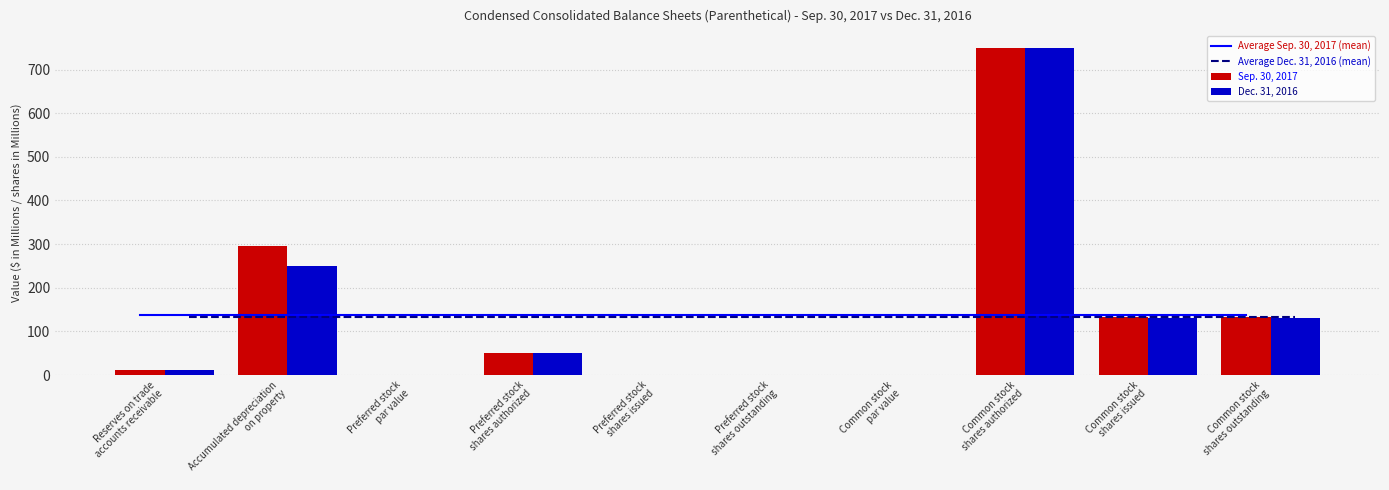

Reading left to right, transcribe all the data shown in this chart.

Average Sep. 30, 2017 (mean): 137.1	137.1	137.1	137.1	137.1	137.1	137.1	137.1	137.1	137.1
Average Dec. 31, 2016 (mean): 132.3	132.3	132.3	132.3	132.3	132.3	132.3	132.3	132.3	132.3
Sep. 30, 2017: 11.8	295.1	0.0	50.0	0.0	0.0	0.0	750.0	131.9	131.9
Dec. 31, 2016: 10.5	248.9	0.0	50.0	0.0	0.0	0.0	750.0	131.6	131.6